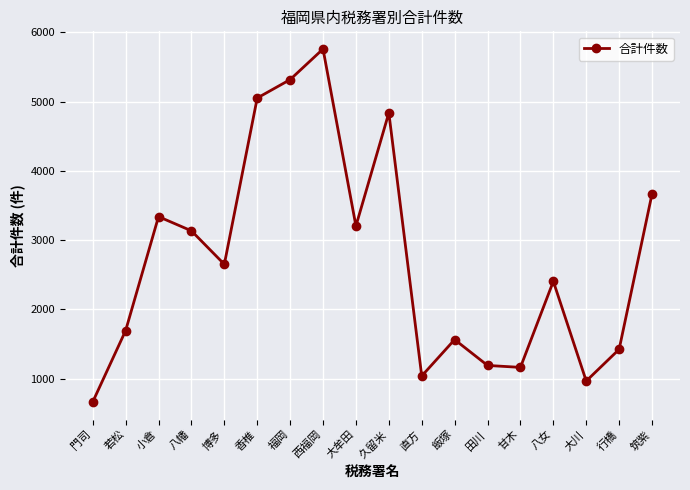

What is the ratio of the value at 甘木 to the value at 小倉?

0.3